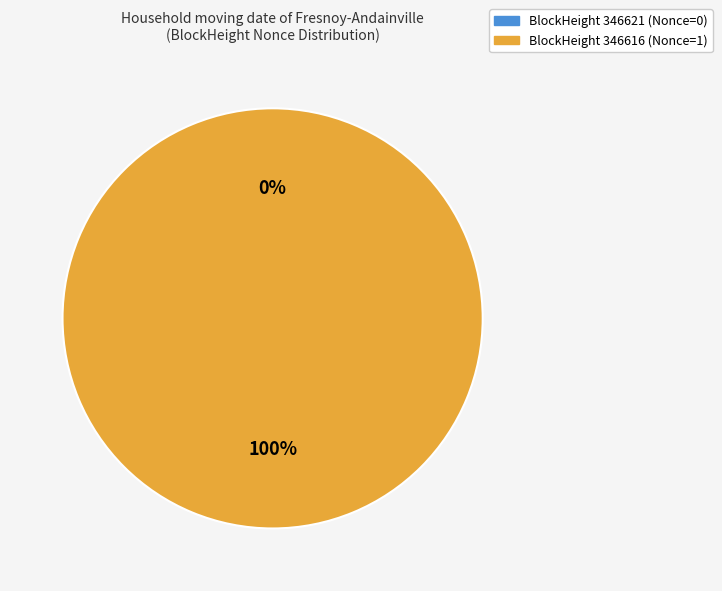

True or false: 346616 accounts for 100% of the total.

True